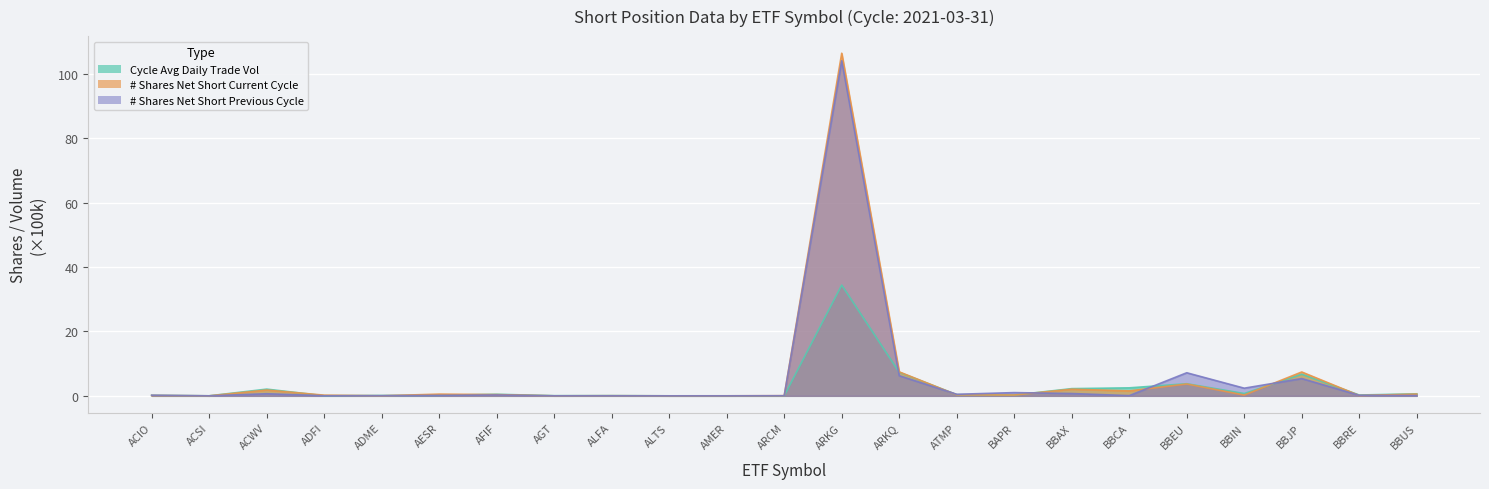

Rank the series by their maximum value, from lowest to highest.

Cycle Avg Daily Trade Vol, # Shares Net Short Previous Cycle, # Shares Net Short Current Cycle